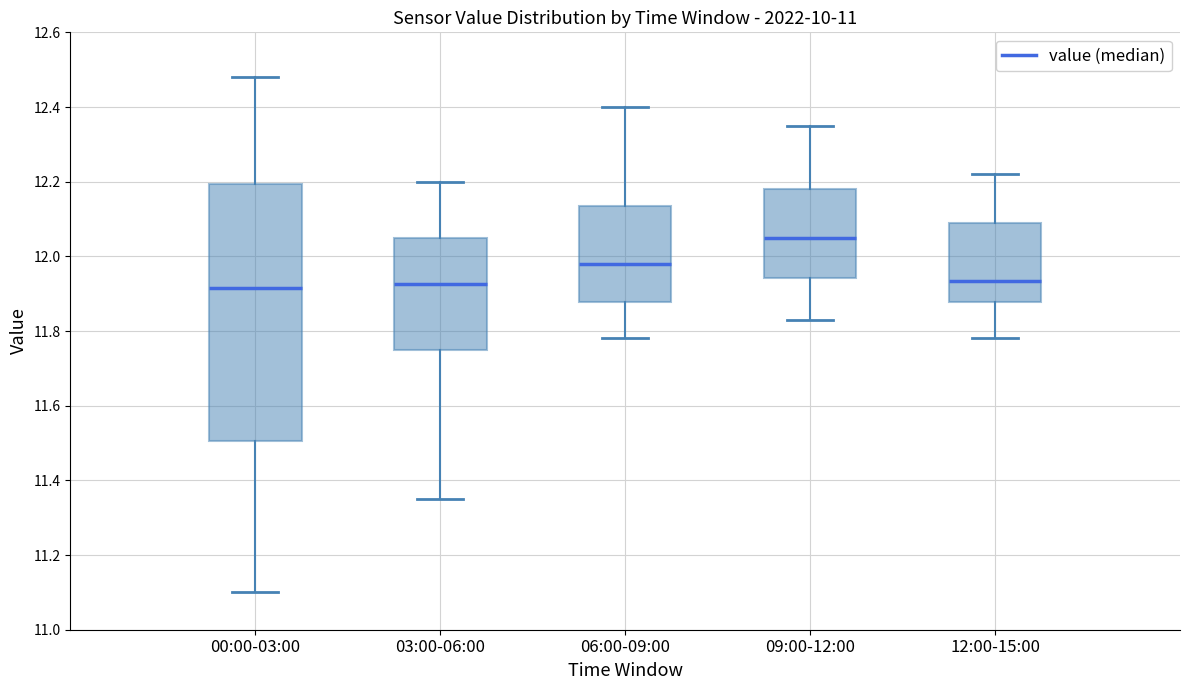

Reading left to right, transcribe this box plot: for each box, give where its median line is, the range the box spans, and where its two whiskers end, as read against the y-axis. The values are not printed on the chart, so give them approximately, as read against the axis.

00:00-03:00: median 11.92, box 11.50 to 12.20, whiskers 11.10 to 12.48
03:00-06:00: median 11.92, box 11.76 to 12.06, whiskers 11.36 to 12.20
06:00-09:00: median 11.98, box 11.88 to 12.14, whiskers 11.78 to 12.40
09:00-12:00: median 12.06, box 11.94 to 12.18, whiskers 11.84 to 12.36
12:00-15:00: median 11.94, box 11.88 to 12.10, whiskers 11.78 to 12.22